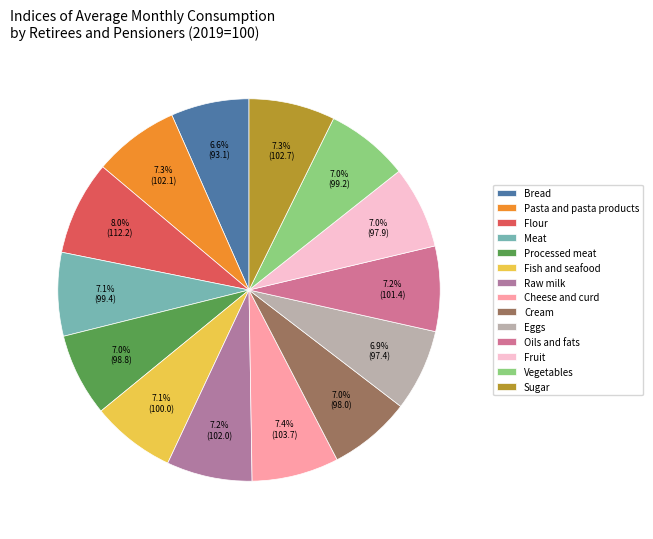

Does Vegetables account for over 50% of the chart?

No